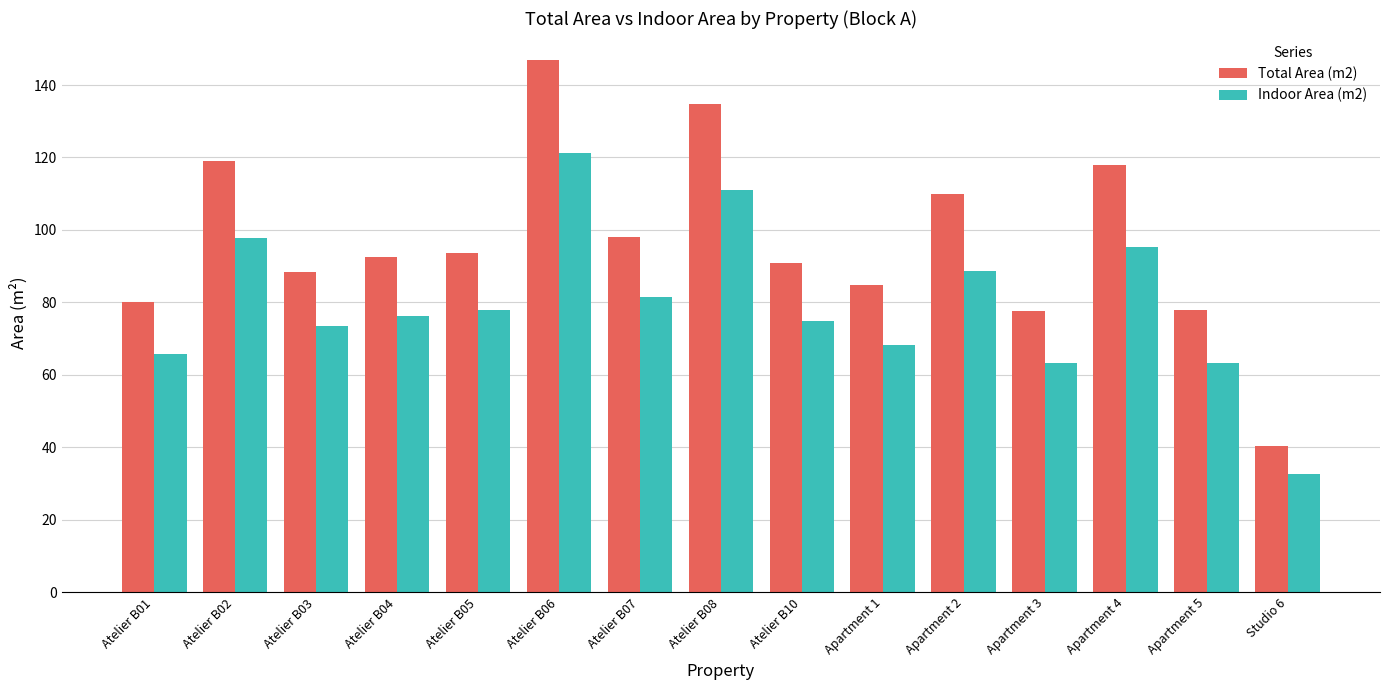

Does the chart contain any negative values?

No